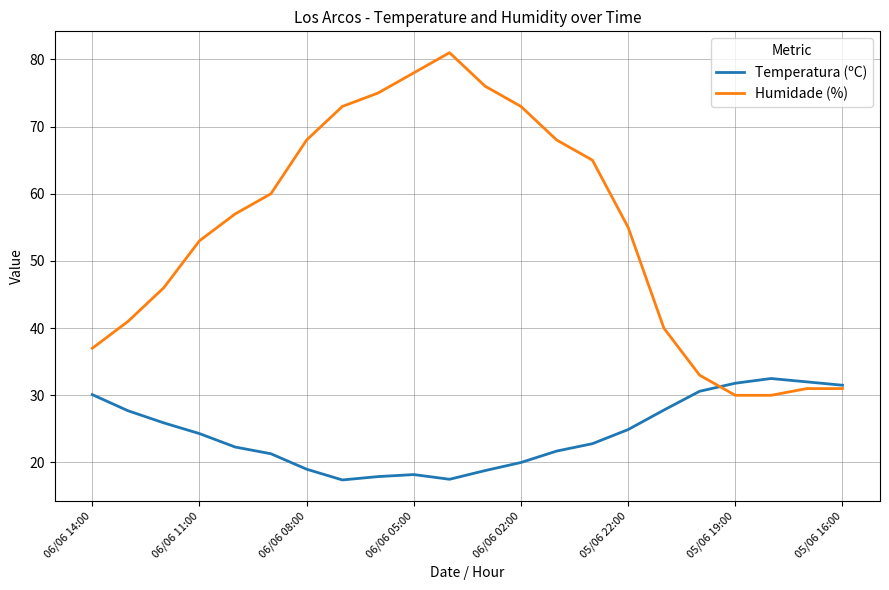

What is the minimum value shown in the chart?

17.4